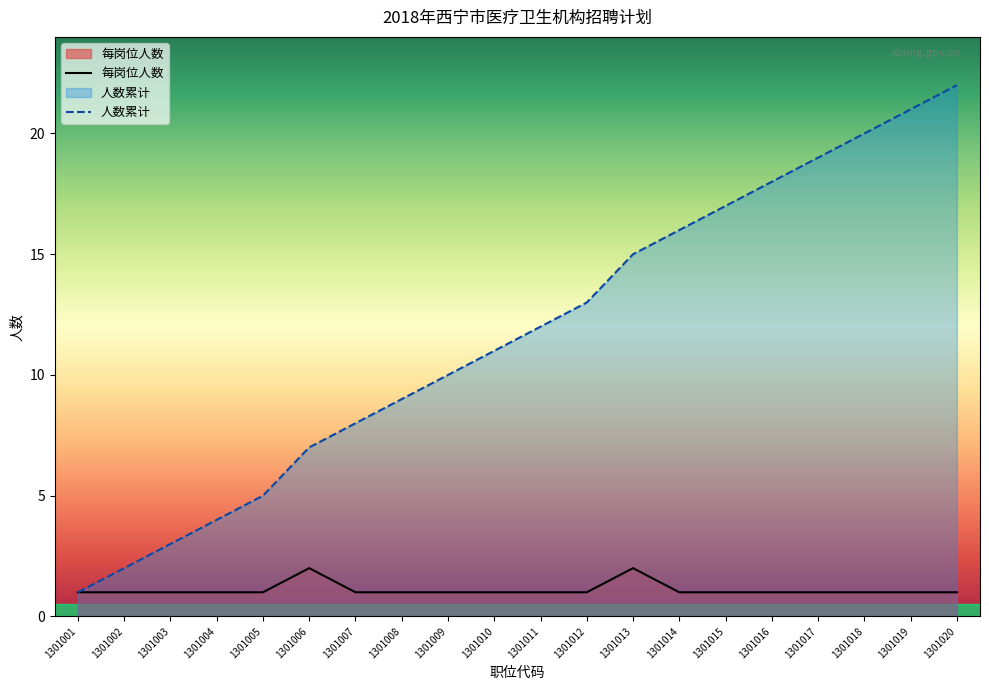

How many 专业技术 values are between 1 and 2?

20